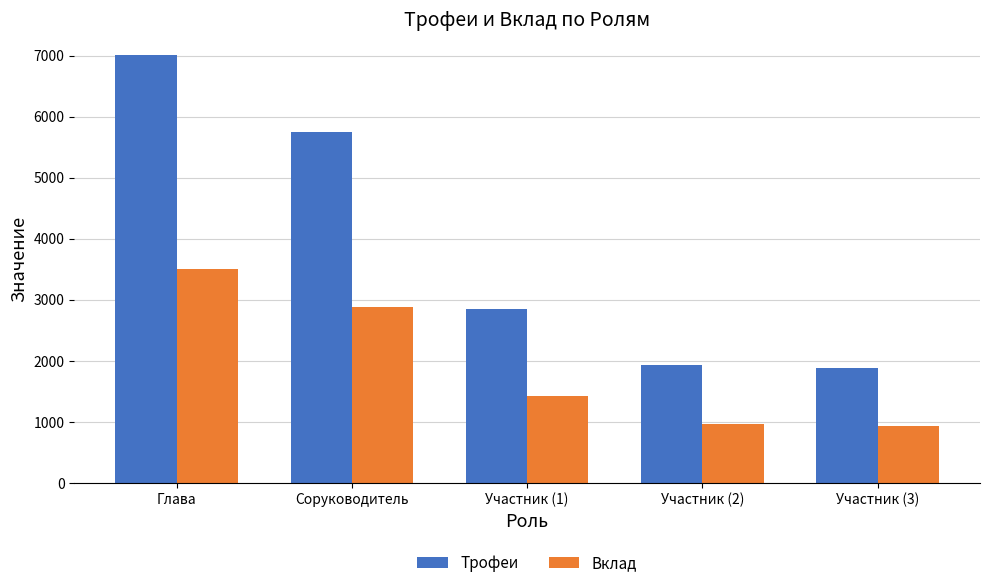

At which label is Трофеи closest to 4439?

Соруководитель